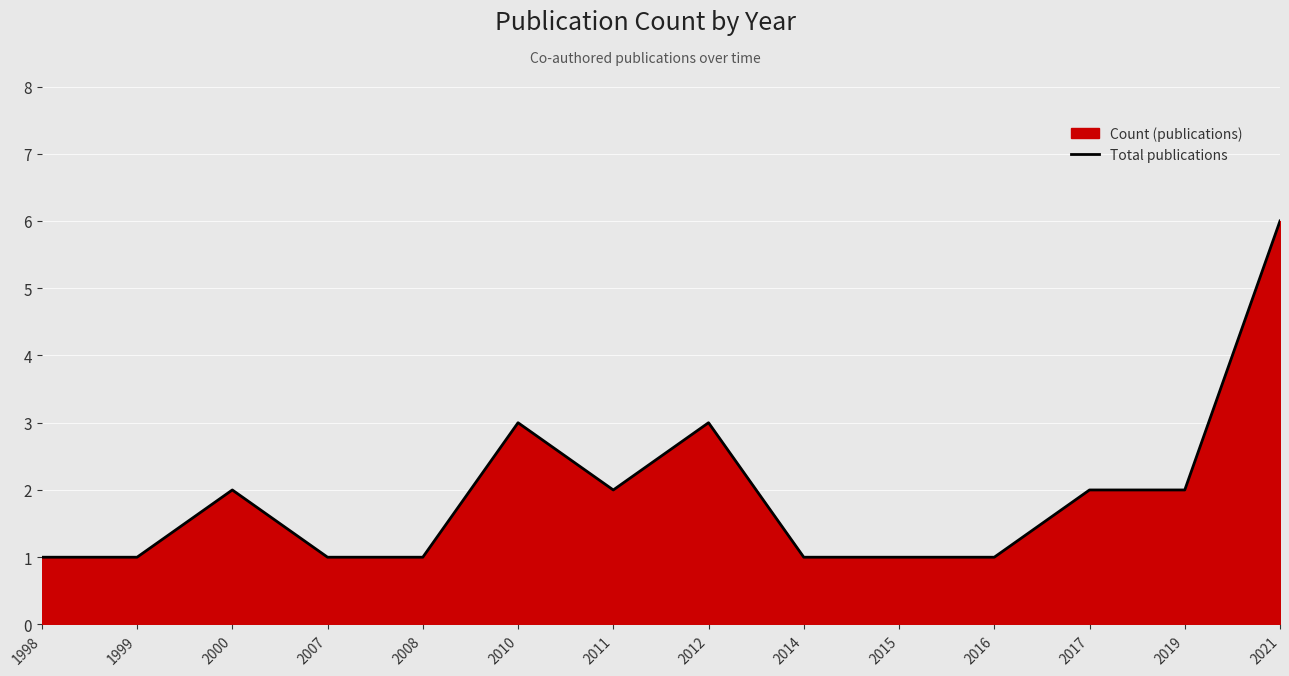

What is the greatest value displayed?

6